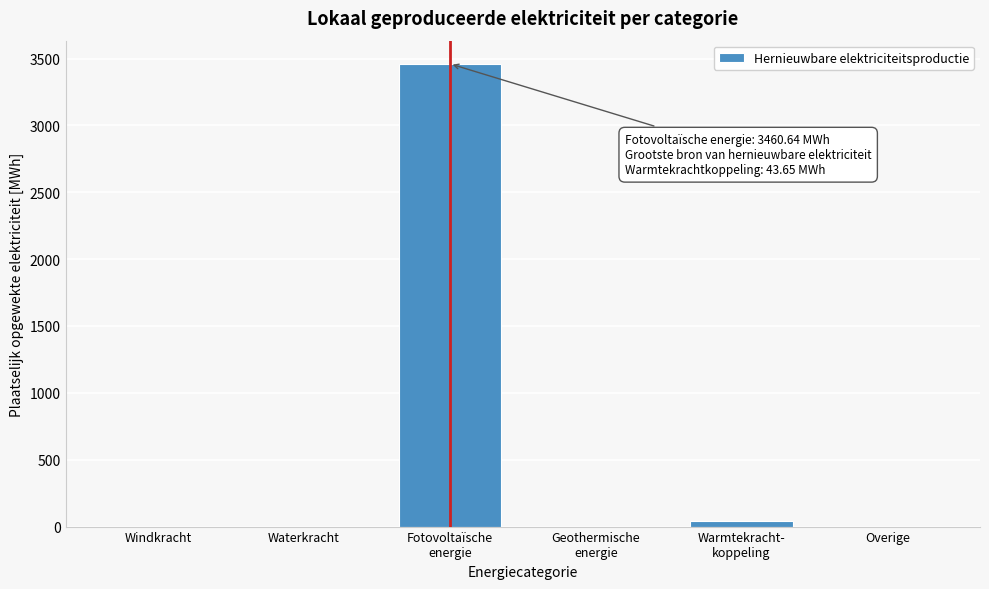

The chart shows a value of 2413.0 at Windkracht. True or false?

False